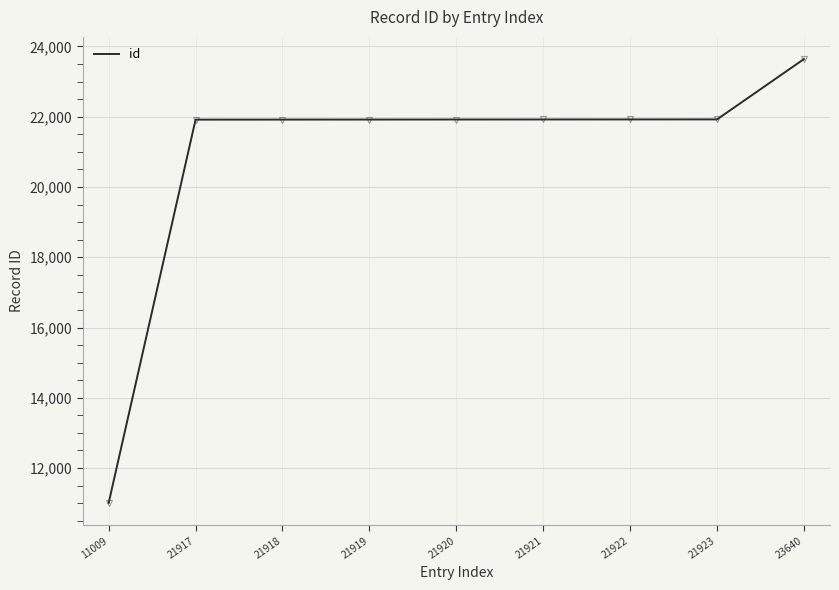

What is the difference between the second highest and second lowest values?

6